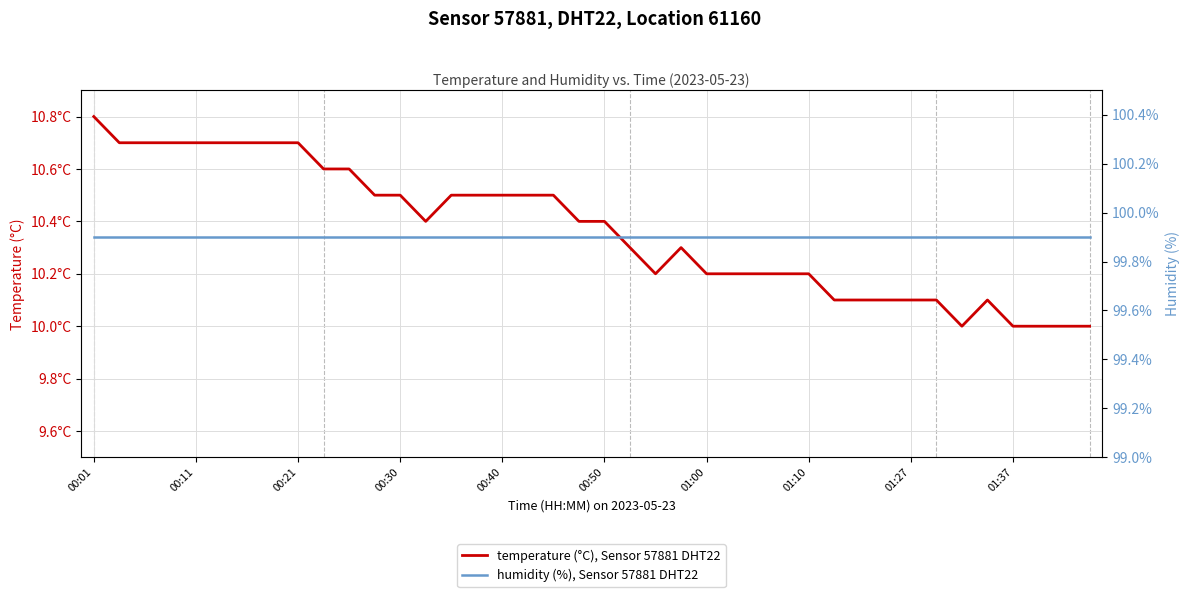

How many lines are shown in the chart?

2